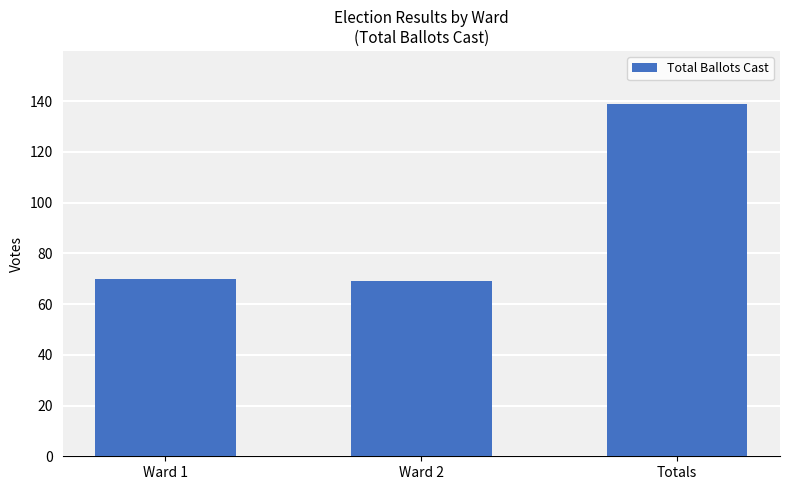

Reading right to left, extract all data points from this chart.

Totals=139	Ward 2=69	Ward 1=70